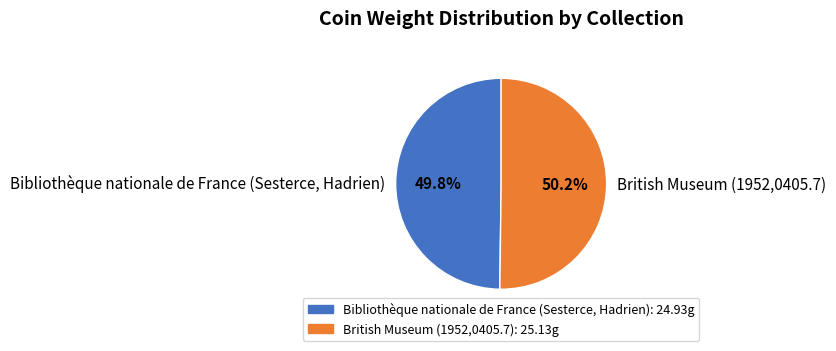

Rank the categories by value from highest to lowest.

British Museum (1952,0405.7), Bibliothèque nationale de France (Sesterce, Hadrien)